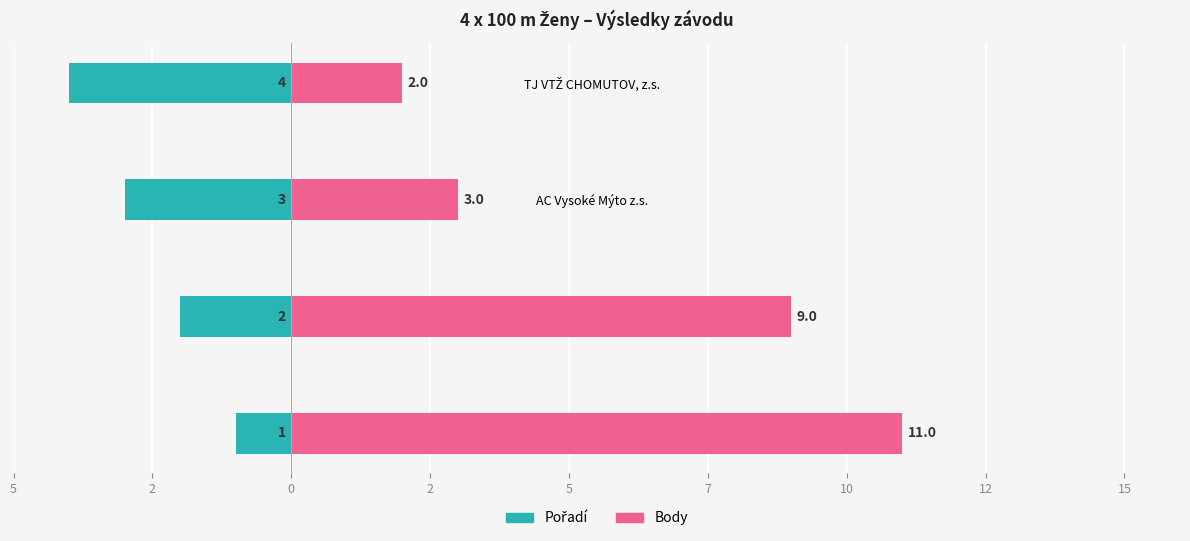

Is the value of Pořadí at TJ Sokol Kolín-atletika greater than the value of Body at AC Vysoké Mýto z.s.?

No